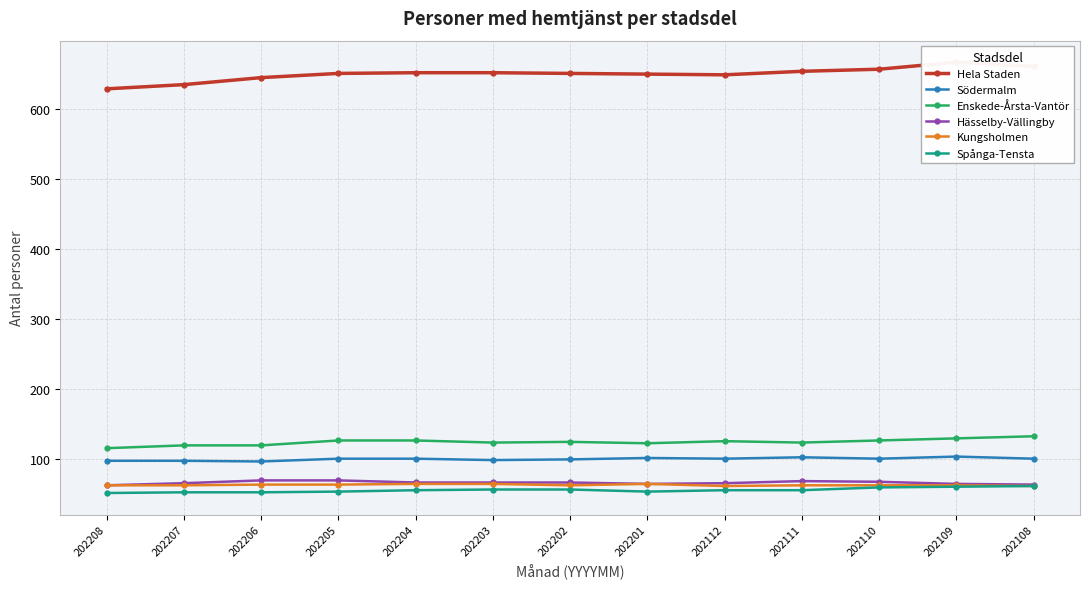

Count the Hässelby-Vällingby values in the range 65 to 68.

8